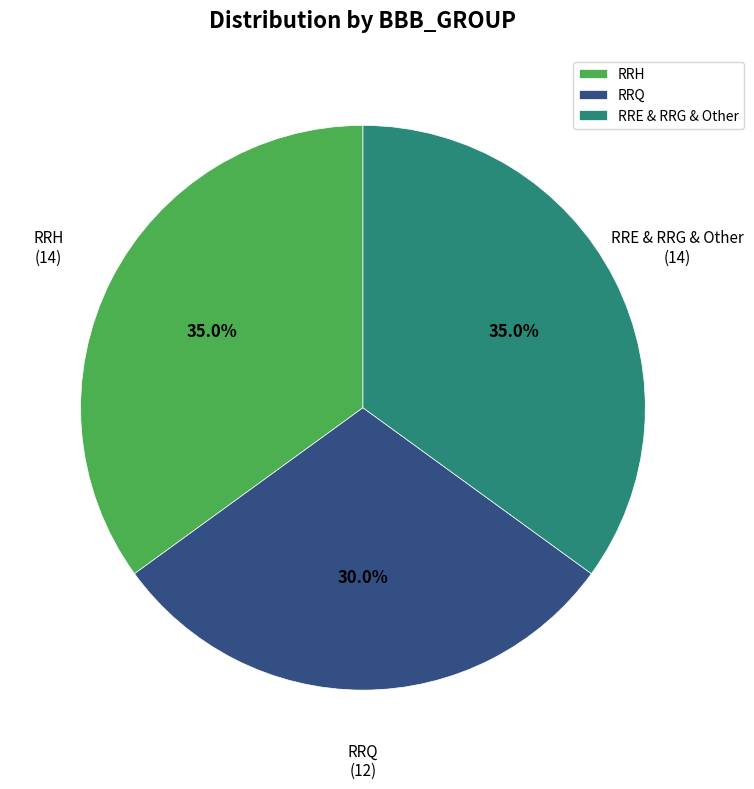

To the nearest percent, what is the difference between the largest and smallest slice percentages?

5%